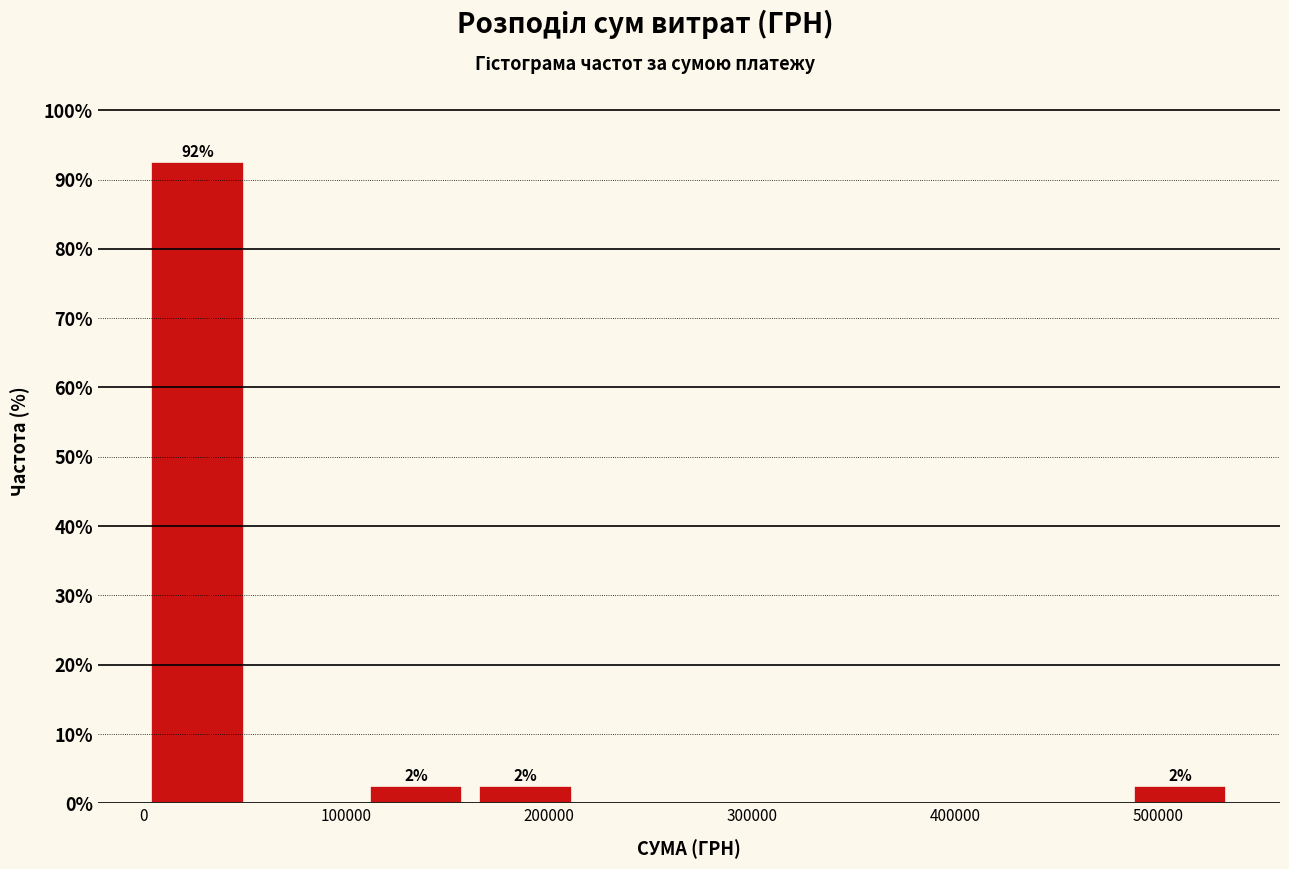

Which range on the x-axis has the tallest bar?

0 to 50000